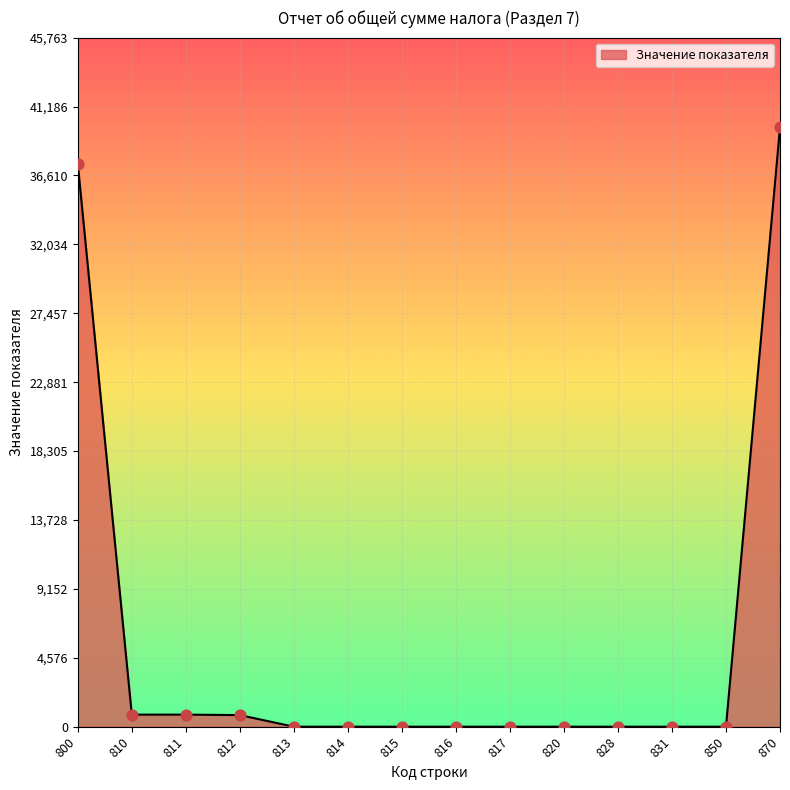

Between 816 and 800, which is larger?

800